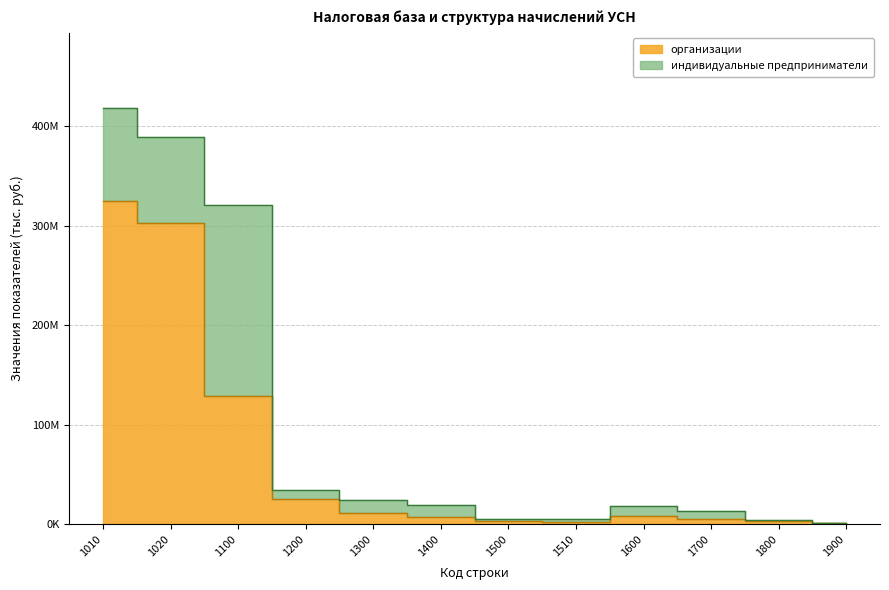

True or false: the data shows 11757450 at 1300.

True